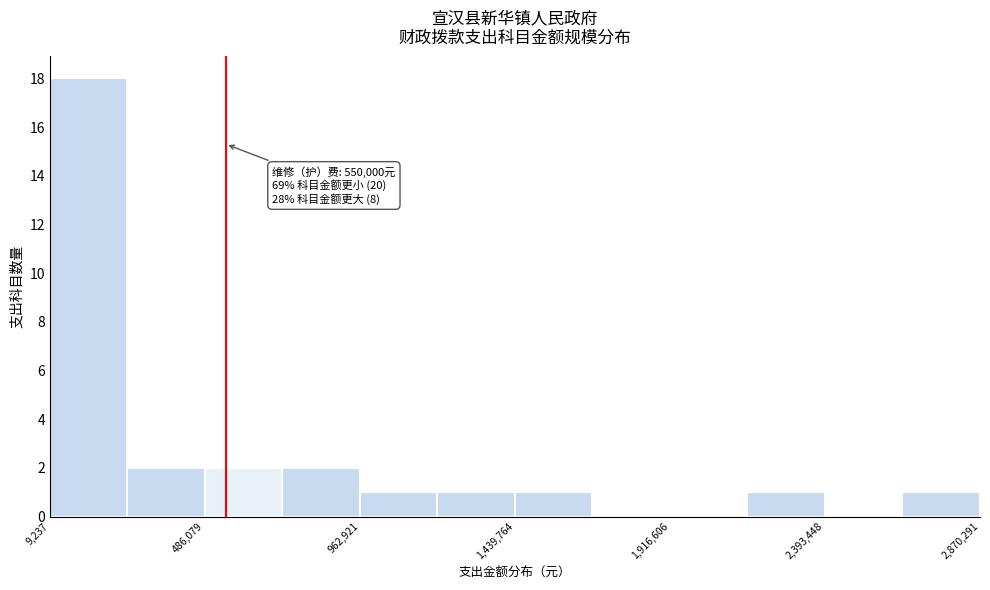

Over which range of the x-axis is the bar tallest?

0 to 250000